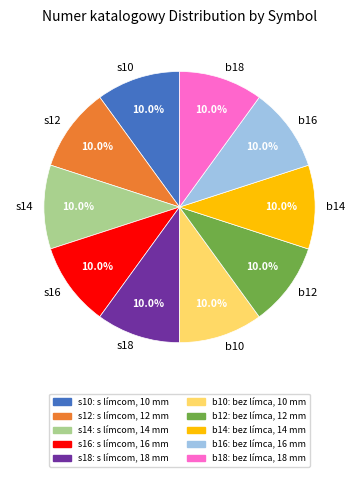

What percentage is NOT represented by s18?

90.0%